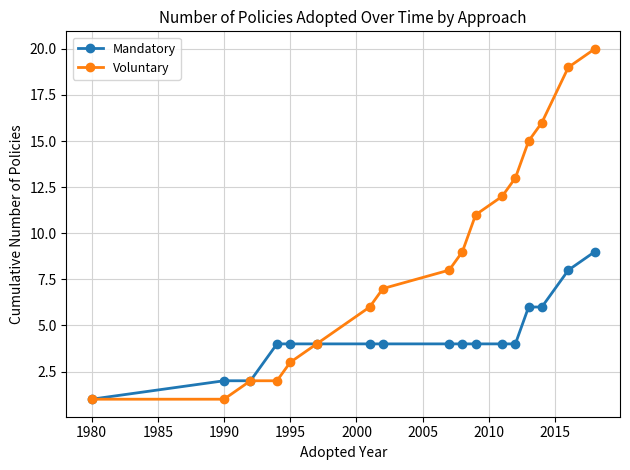

Rank the series by their average value, from highest to lowest.

Voluntary, Mandatory